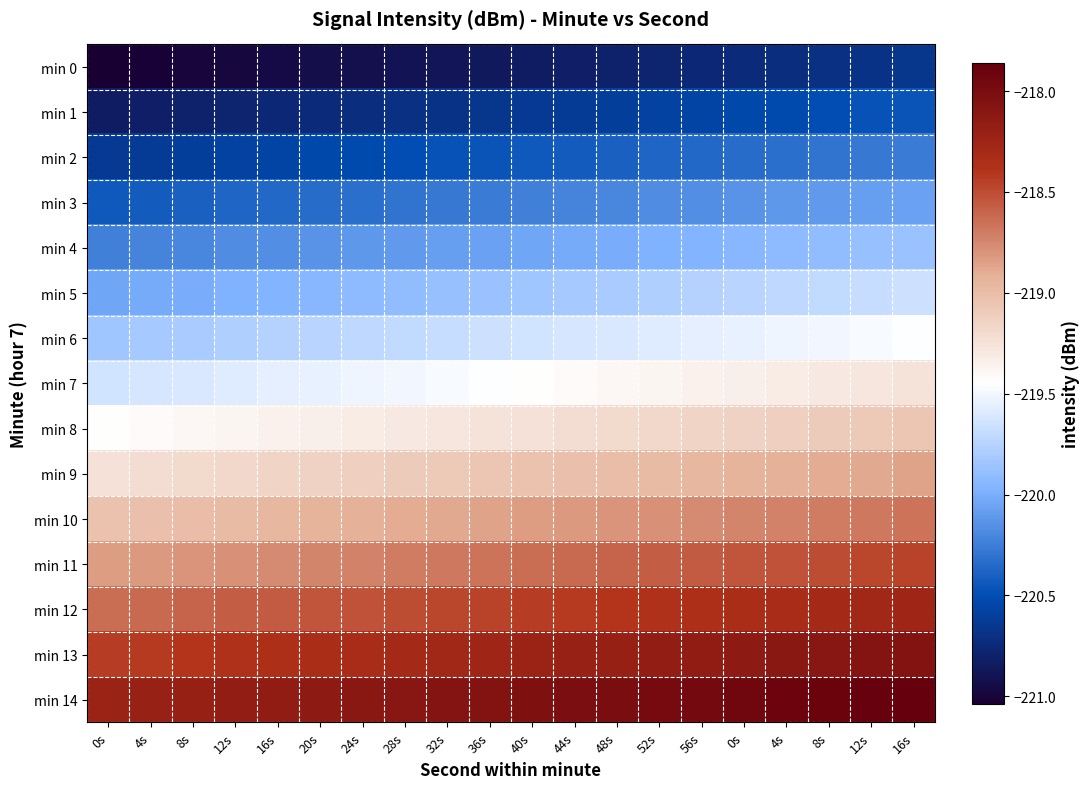

At which category is the sum across all series the highest?

16s